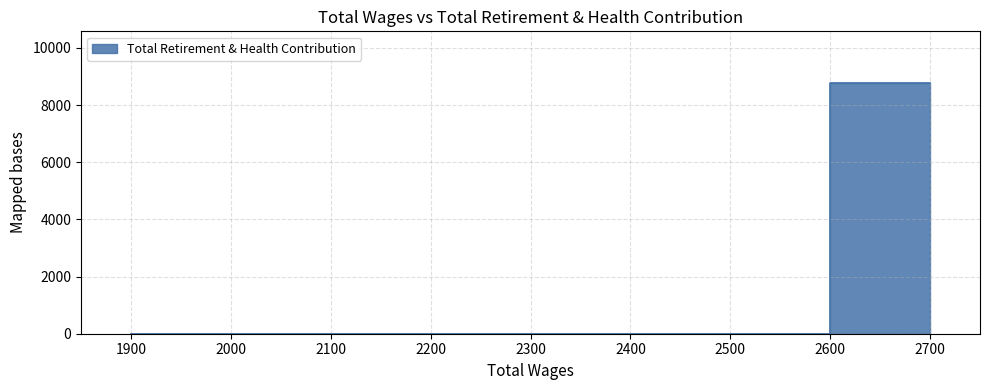

Read the value at 2700.0.

8768